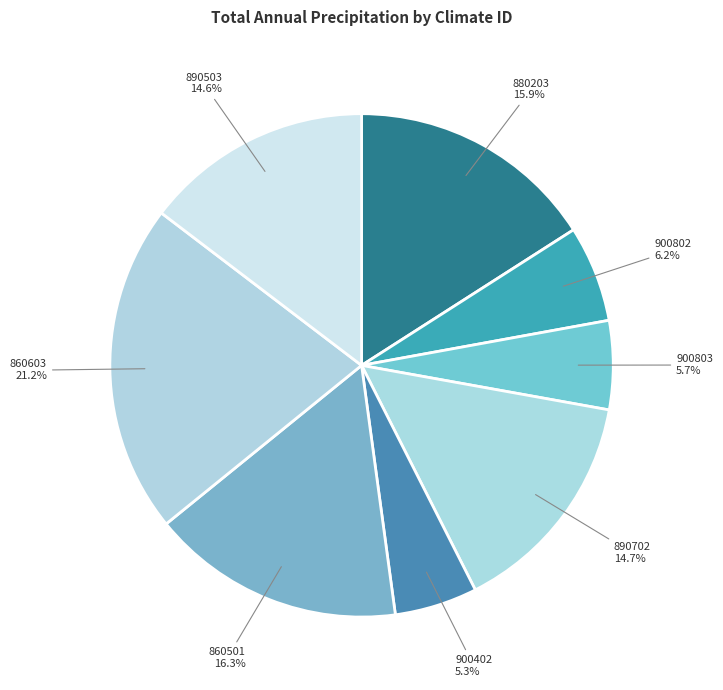

Which has a higher value, 860501 or 900803?

860501